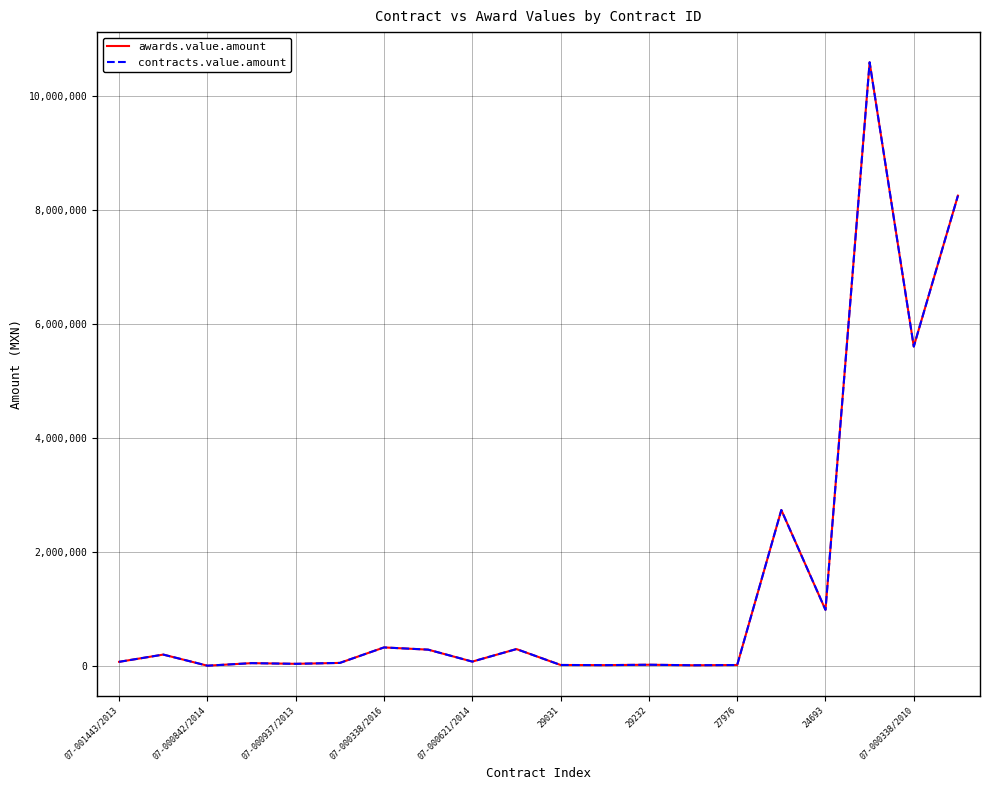

Does the chart have visible grid lines?

Yes